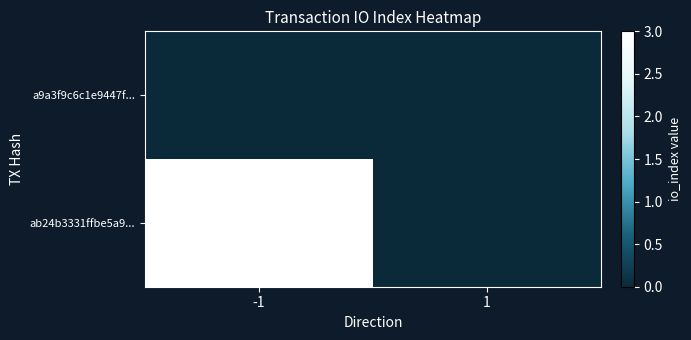

List the series in order of their peak value, lowest first.

a9a3f9c6c1e9447f..., ab24b3331ffbe5a9...